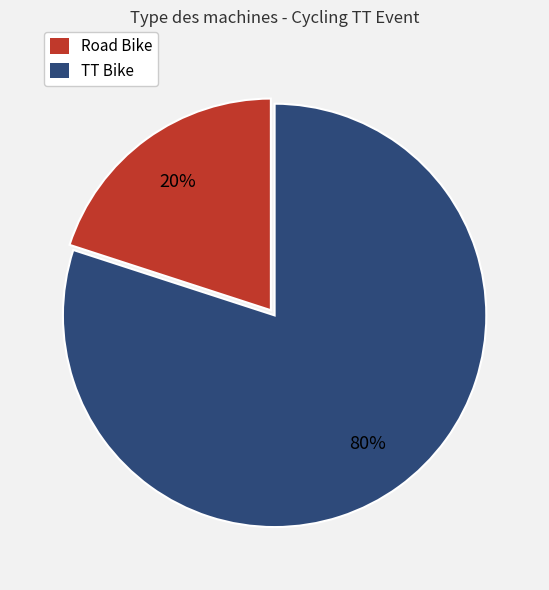

Rank the categories by value from lowest to highest.

Road Bike, TT Bike